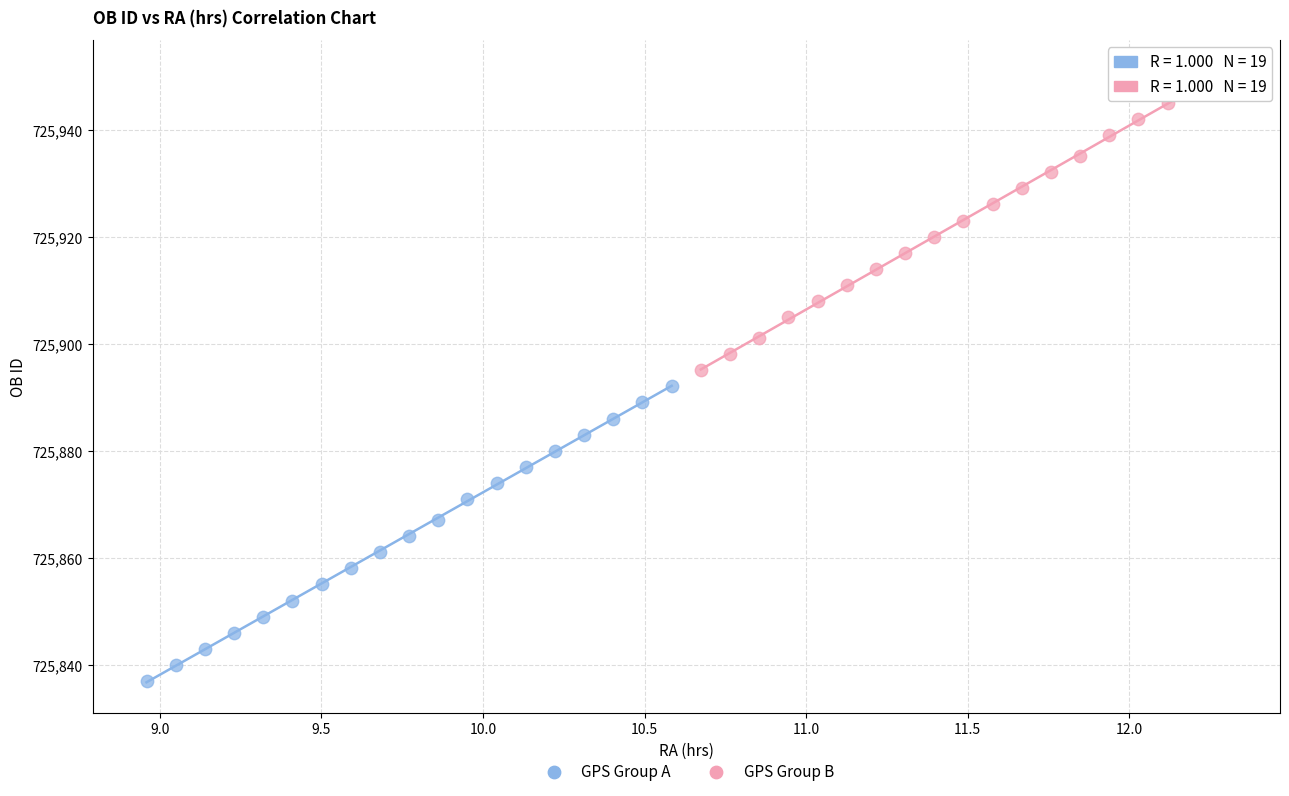

Which series reaches the maximum Y coordinate?

GPS Group B